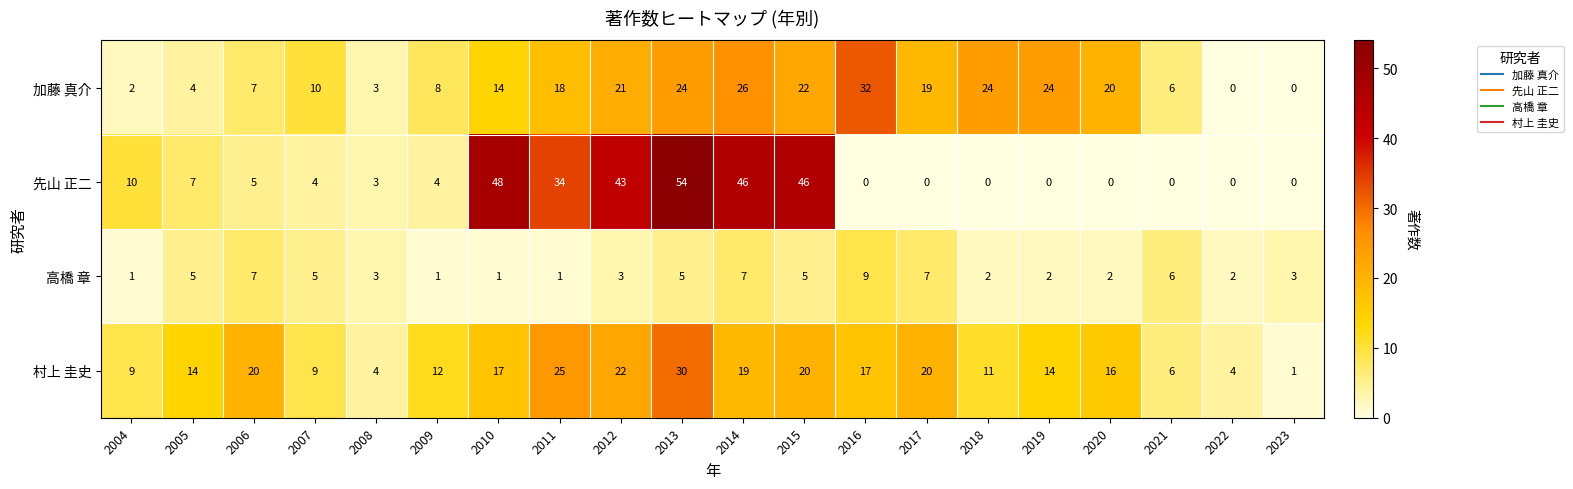

What is the difference between the maximum and minimum values in the 先山 正二 series?

54